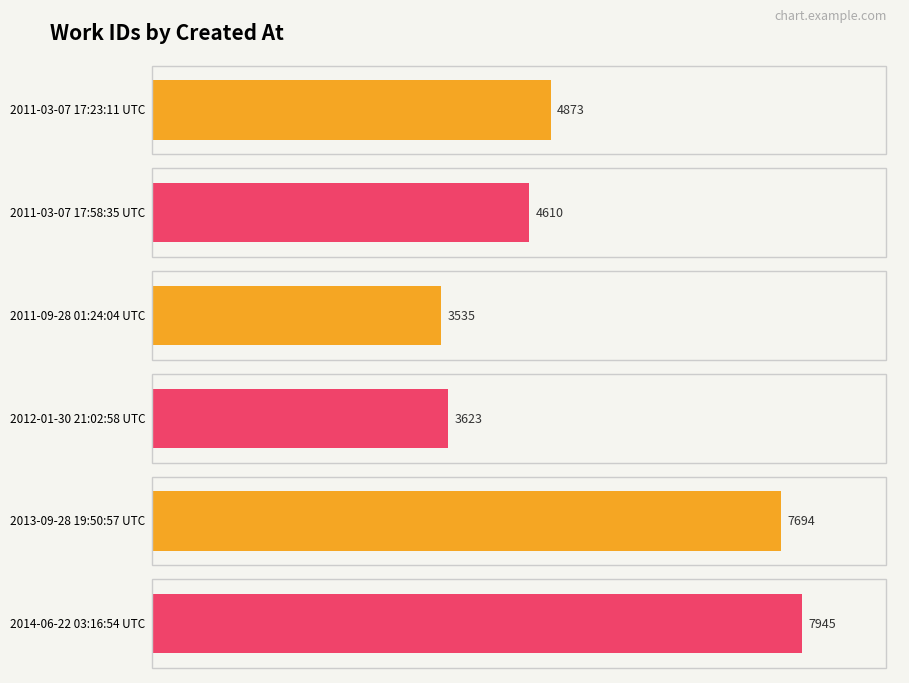

Rank the categories by value from highest to lowest.

2014-06-22 03:16:54 UTC, 2013-09-28 19:50:57 UTC, 2011-03-07 17:23:11 UTC, 2011-03-07 17:58:35 UTC, 2012-01-30 21:02:58 UTC, 2011-09-28 01:24:04 UTC